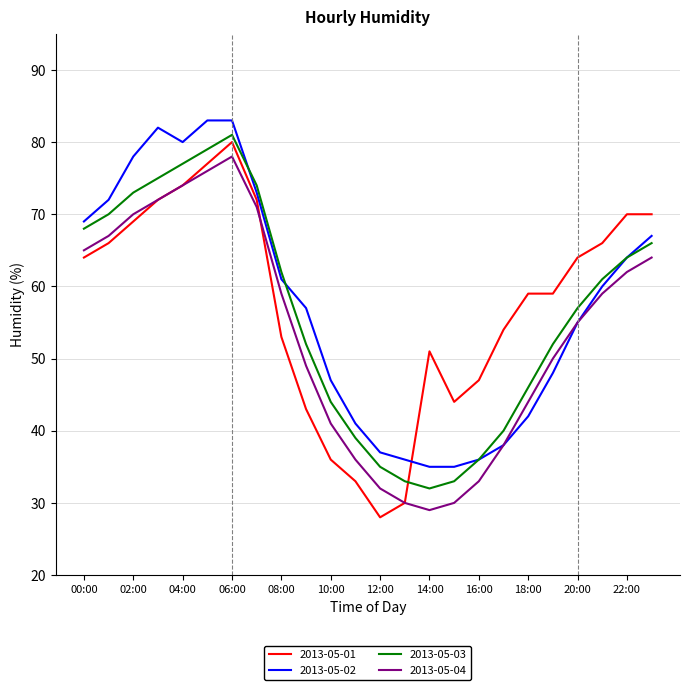

True or false: 2013-05-04 and 2013-05-03 cross at least once.

False